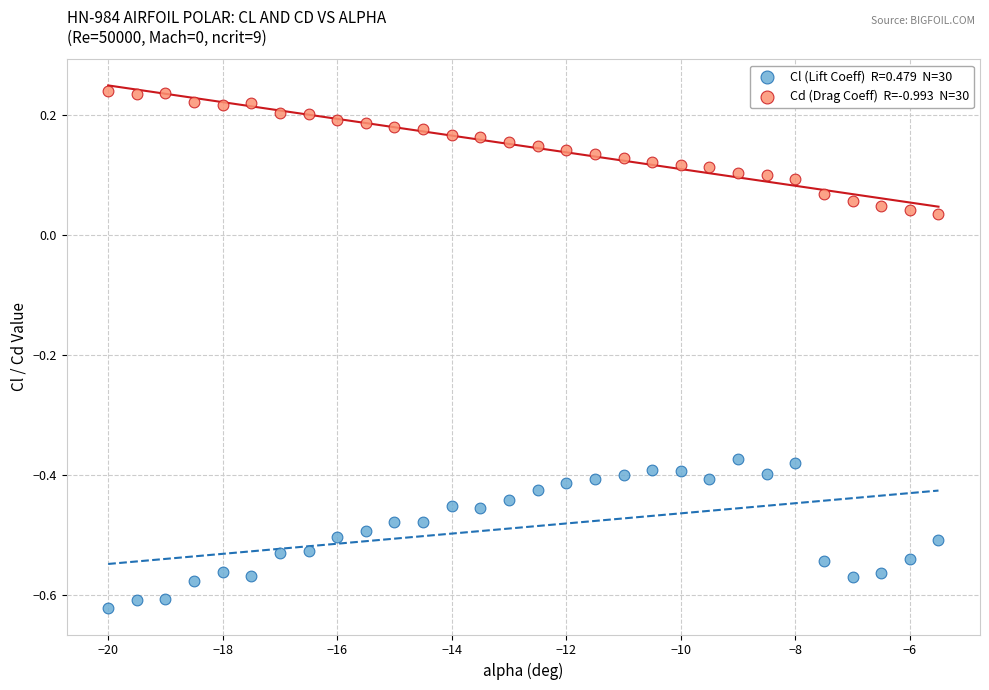

Across all data points, what is the range of X values (max minus min)?

14.5